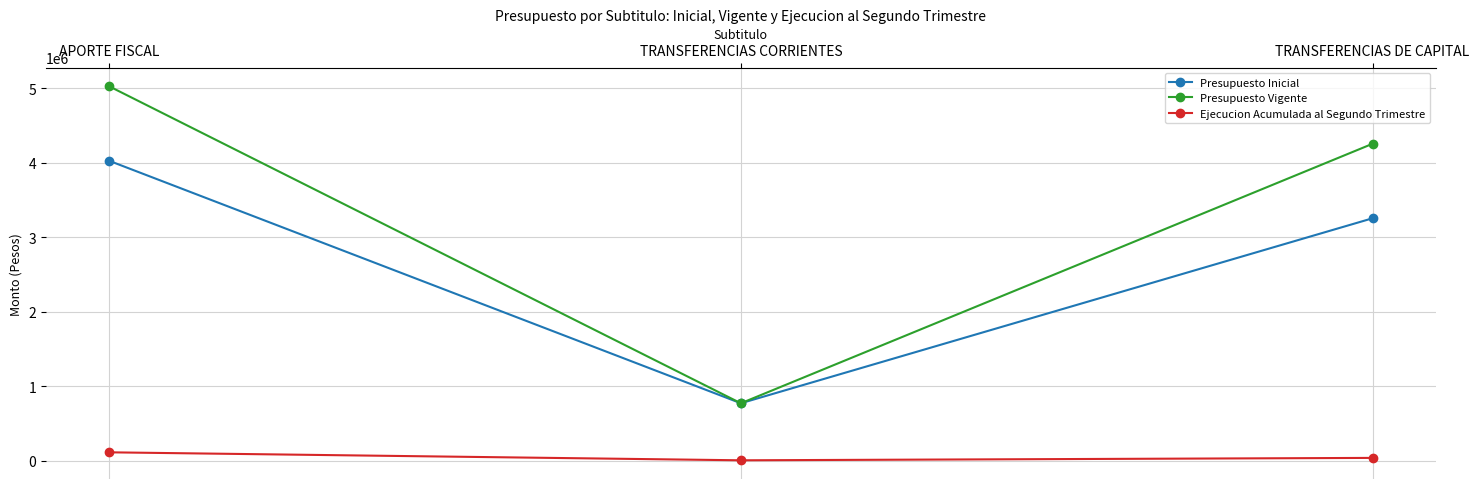

What position from the right is TRANSFERENCIAS CORRIENTES?

2